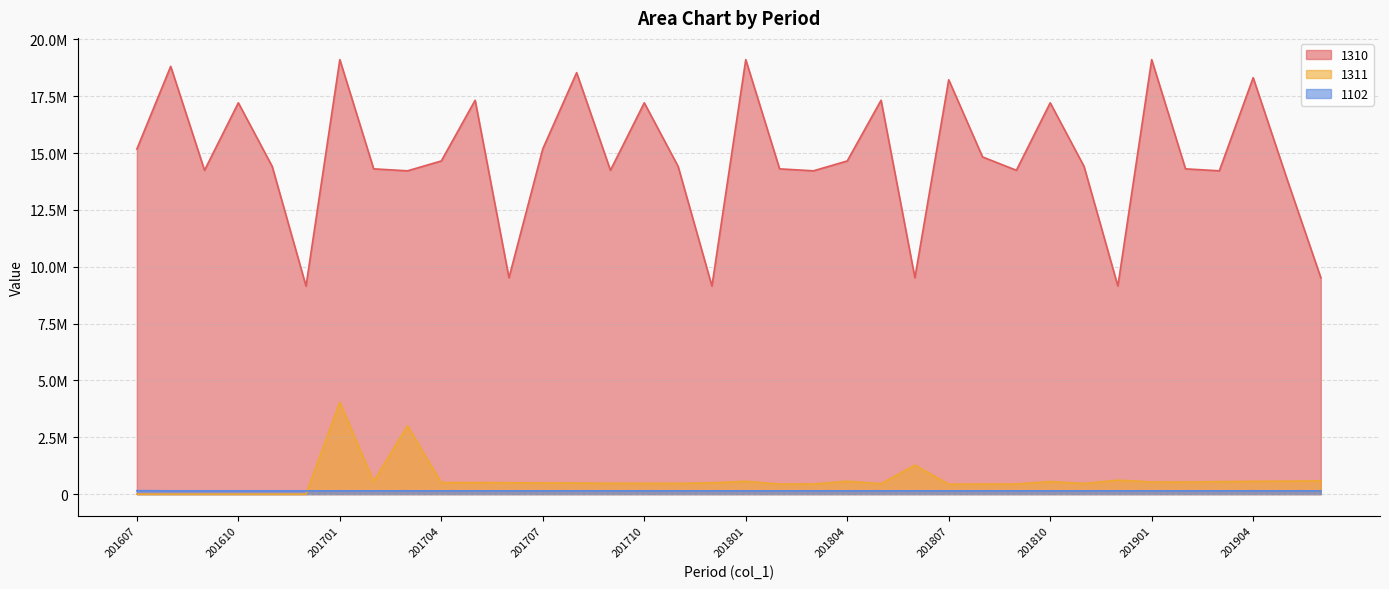

Which category has the highest value in the 1310 series?

201701